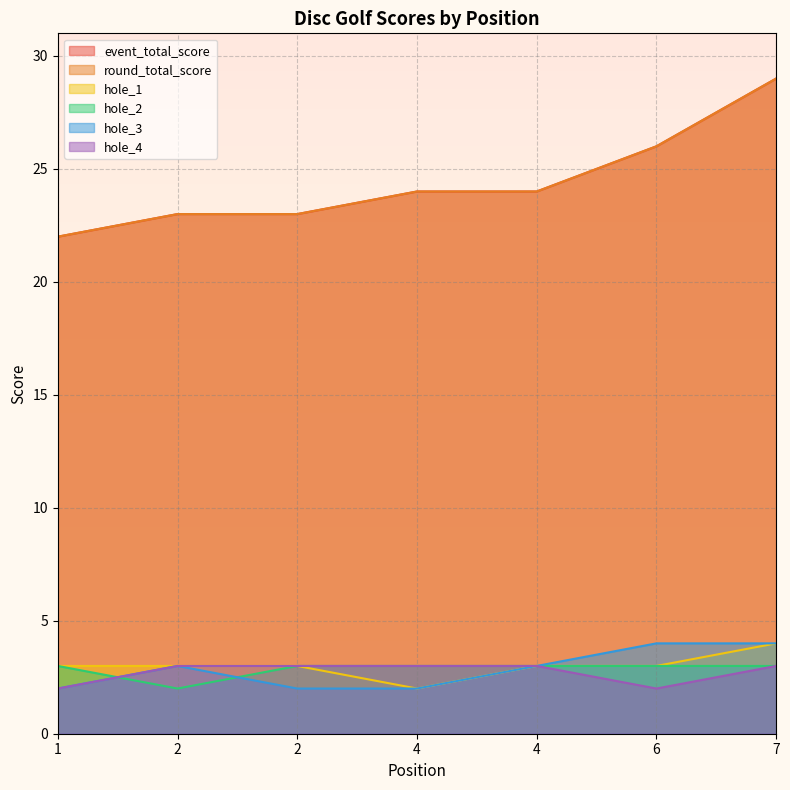

How many interior local peaks does the hole_3 series have?

1